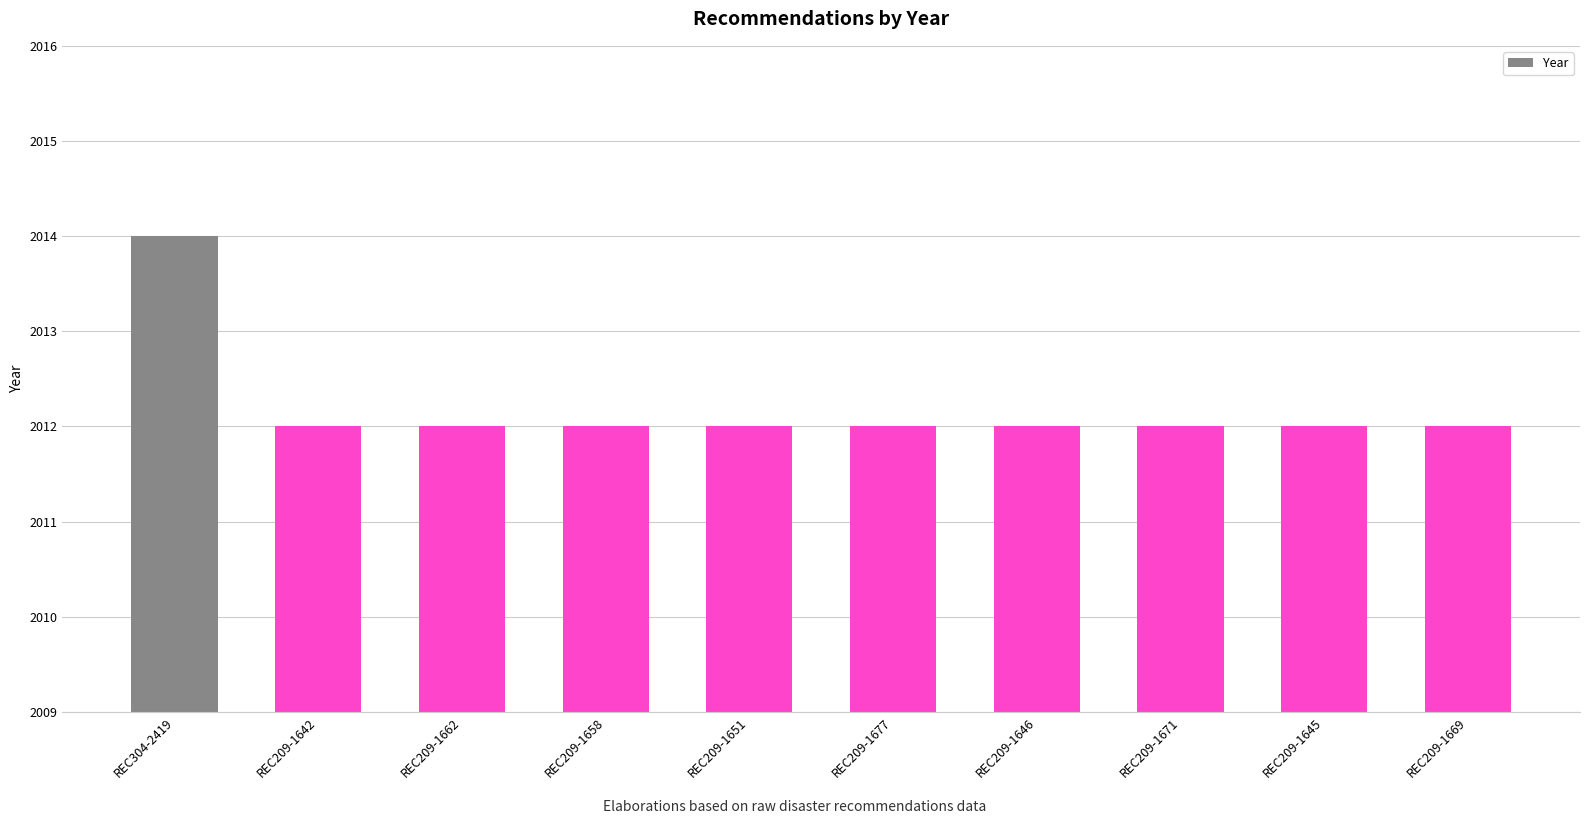

What is the label of the 10th bar from the left?

REC209-1669